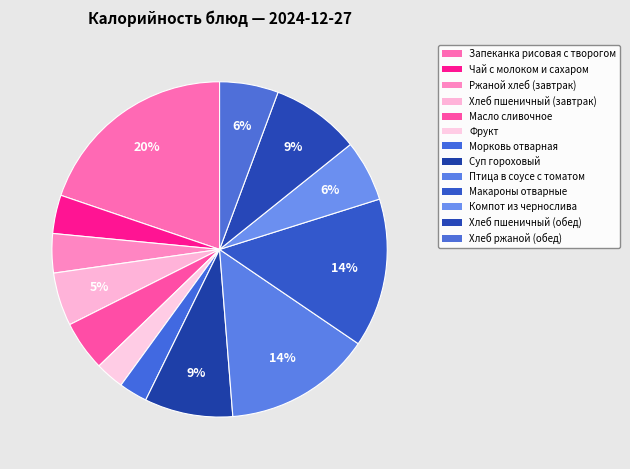

To the nearest percent, what percentage of the pie is Фрукт?

3%